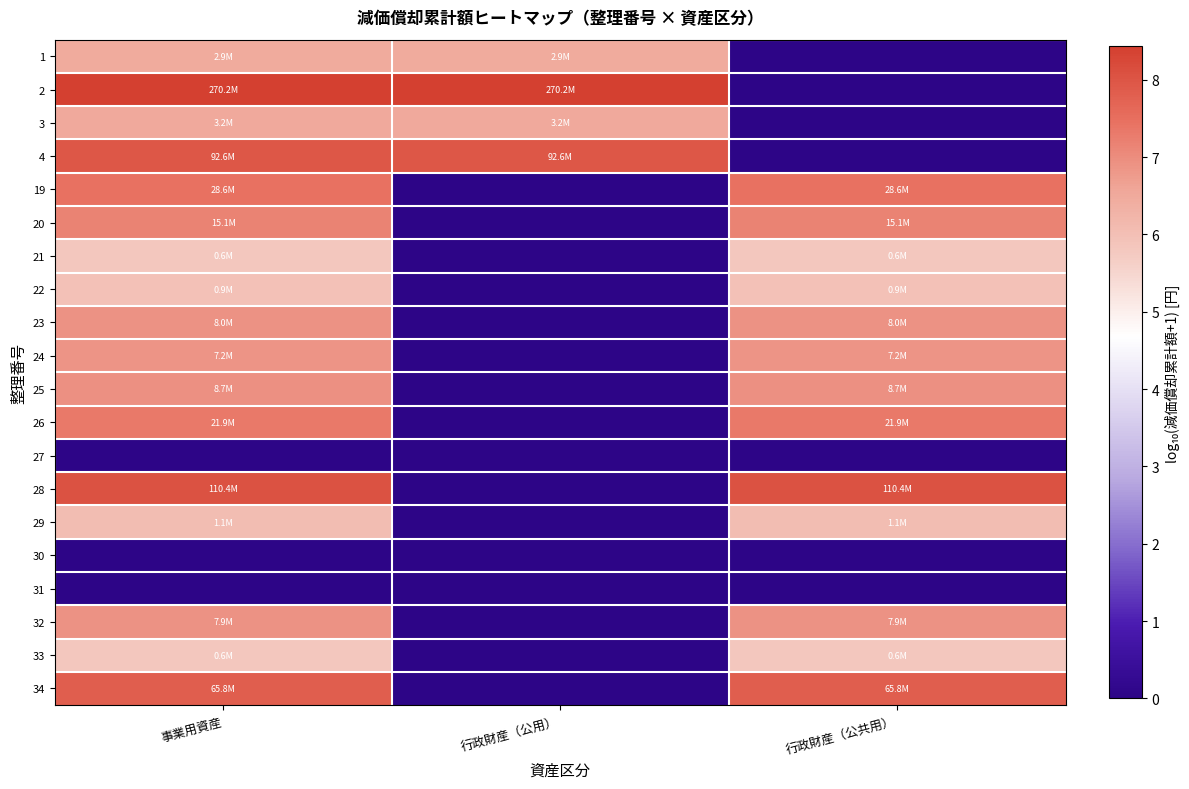

Which label corresponds to the smallest value in the chart?

行政財産（公共用）